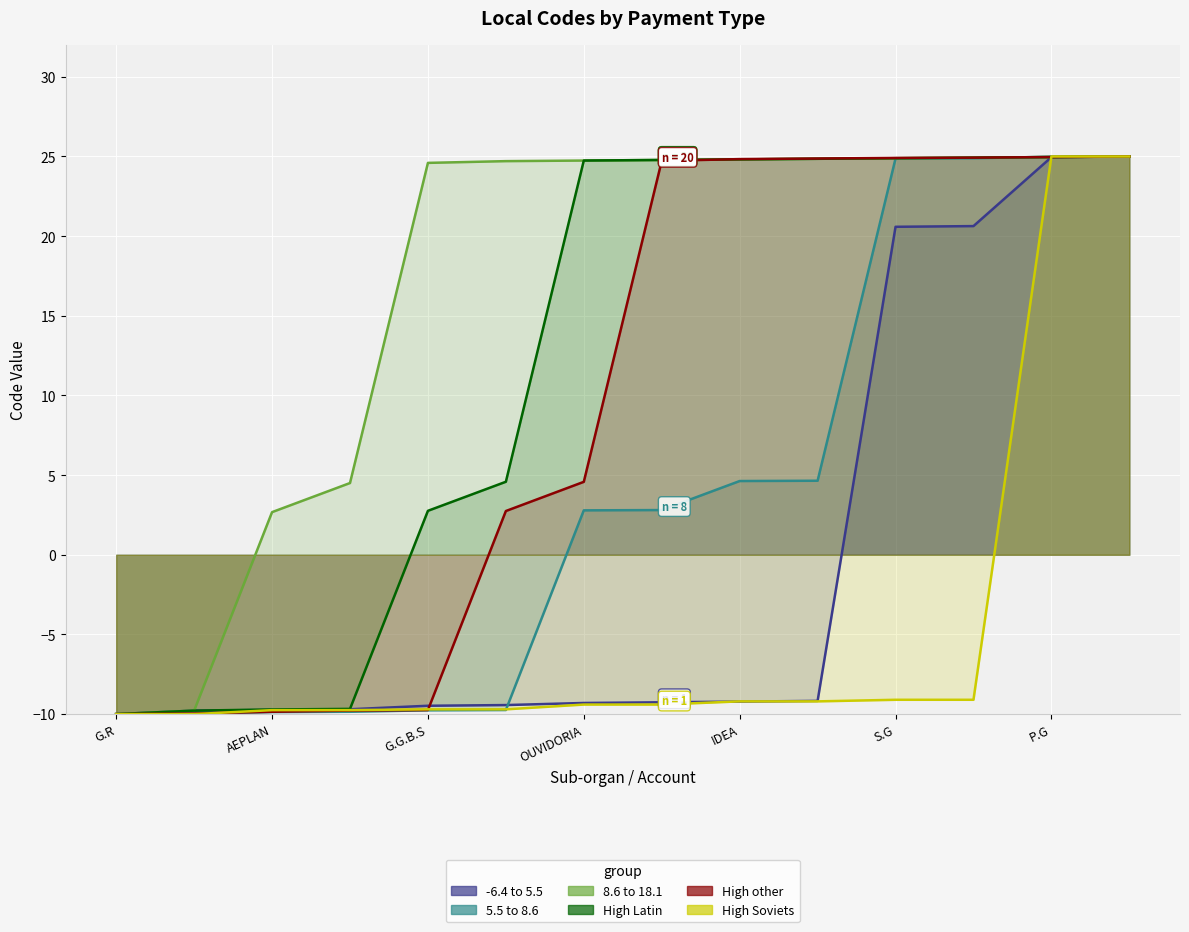

Between 08.03.00 and 08.03.00, which series saw the biggest shift?

High other